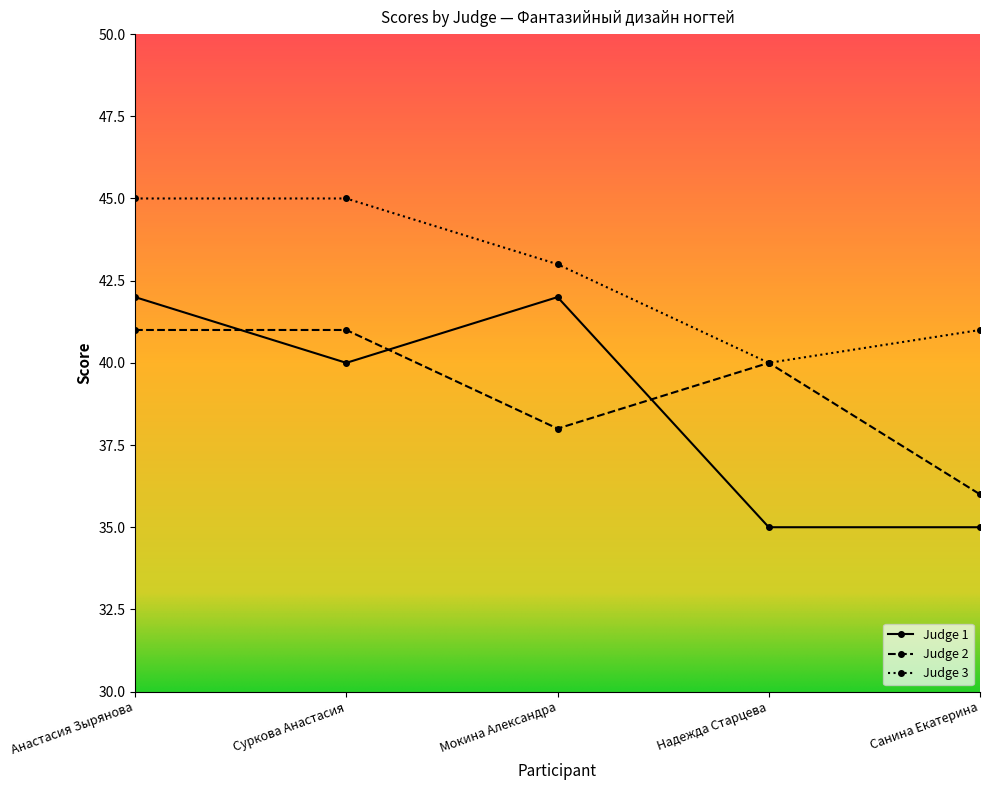

What is the total value across all series at Анастасия Зырянова?

128